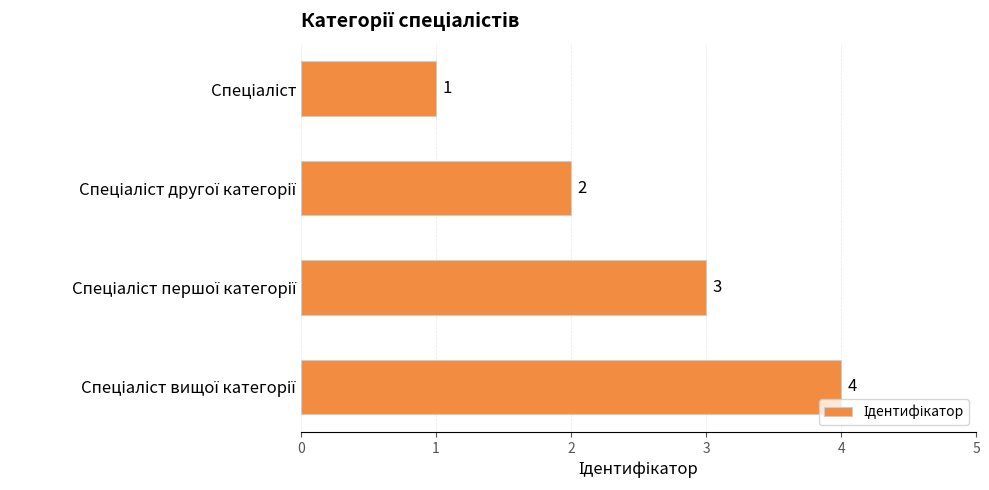

What is the difference between the maximum and minimum values?

3